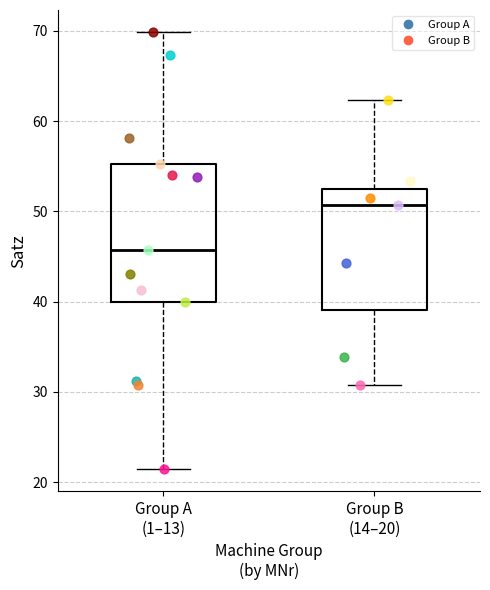

Which box is the tallest, from its lower edge to its upper edge?

Group A (1–13)